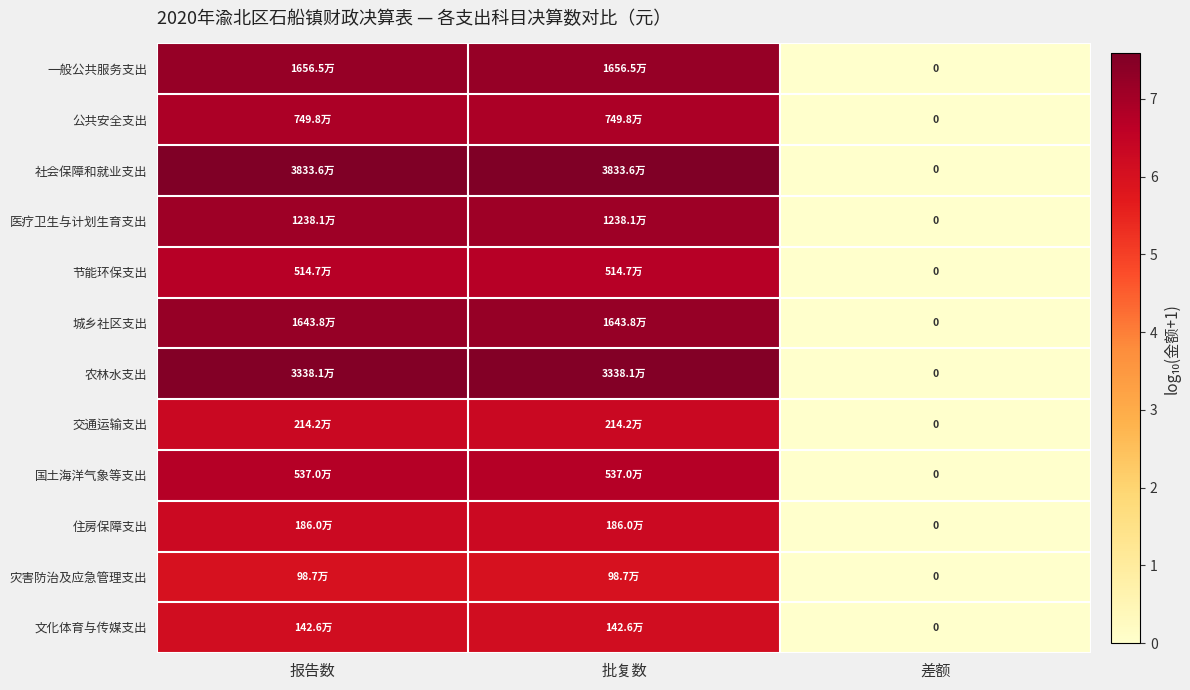

True or false: 一般公共服务支出 has a value of 9.4 at 报告数.

False